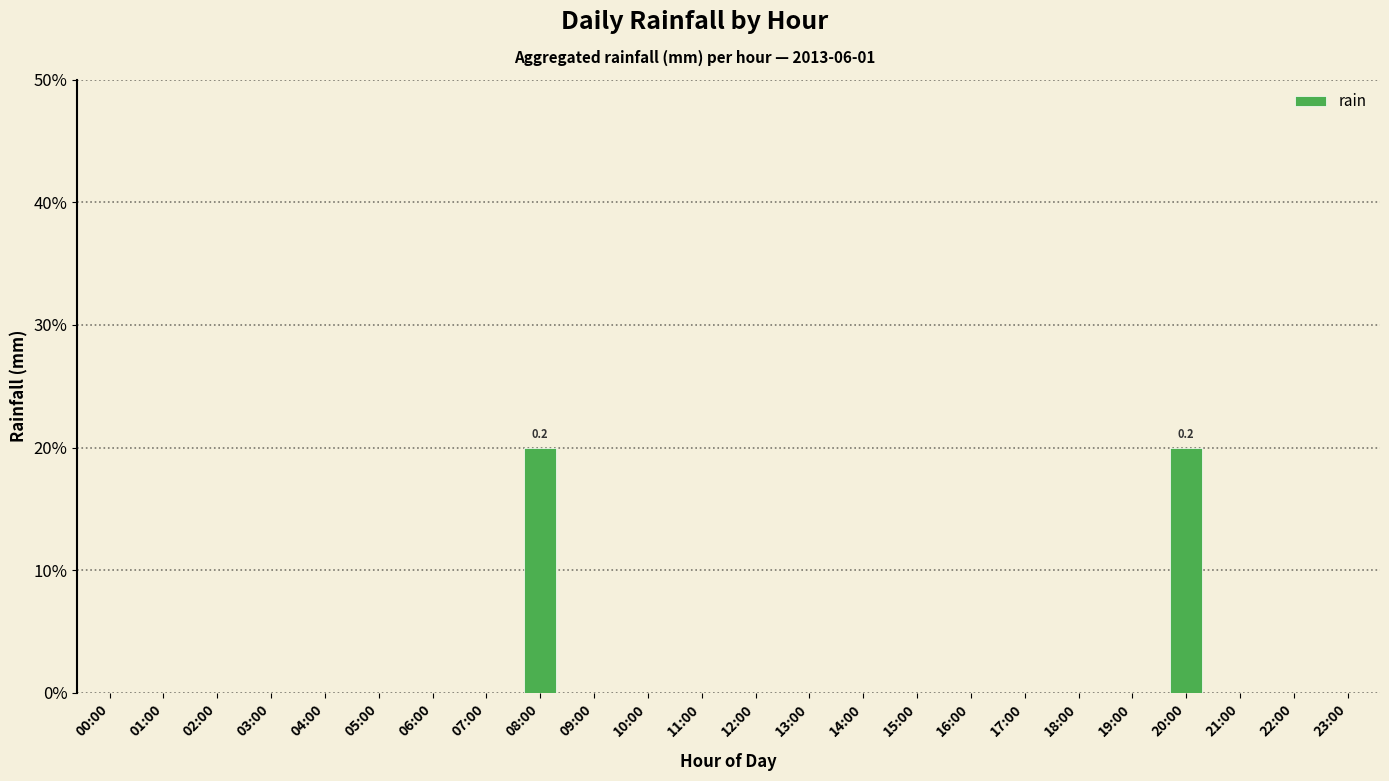

True or false: the data shows -0.1 at 12:00.

False